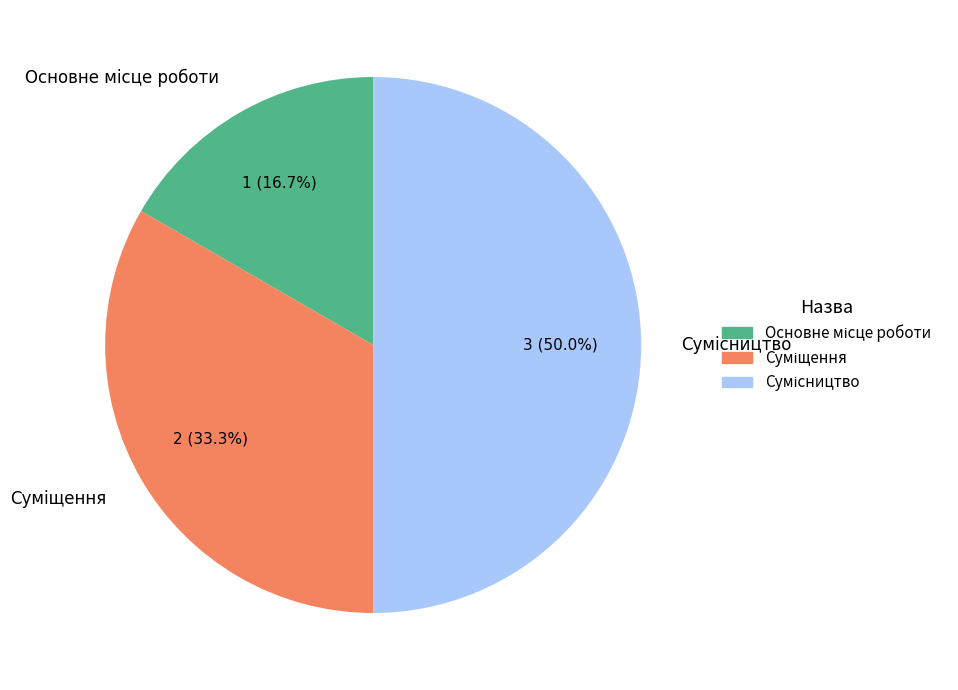

How many slices are in this pie chart?

3